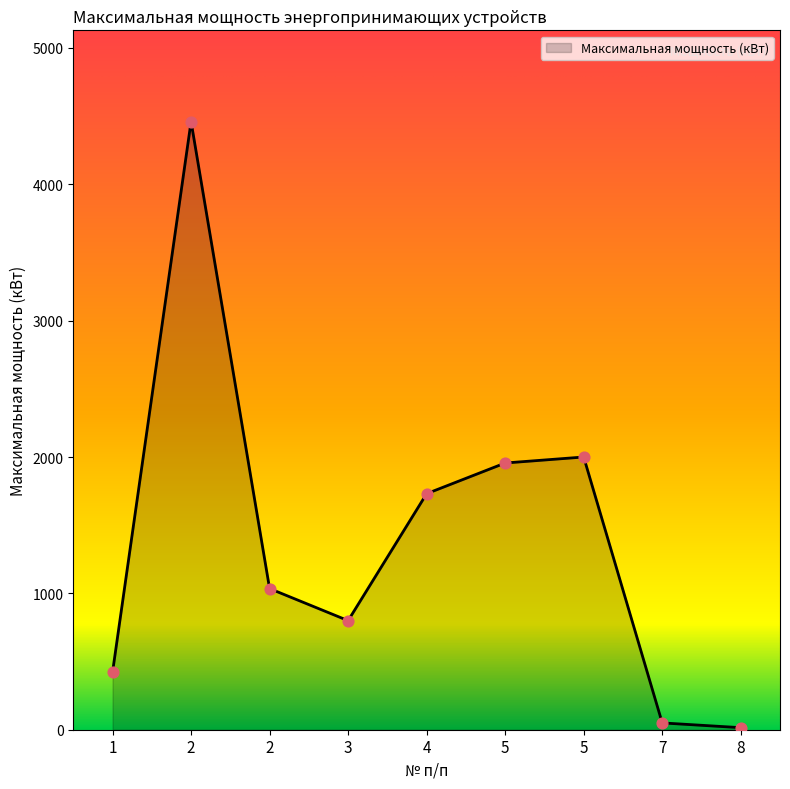

Approximately how many times larger is the value at 2 compared to 1?

10.6